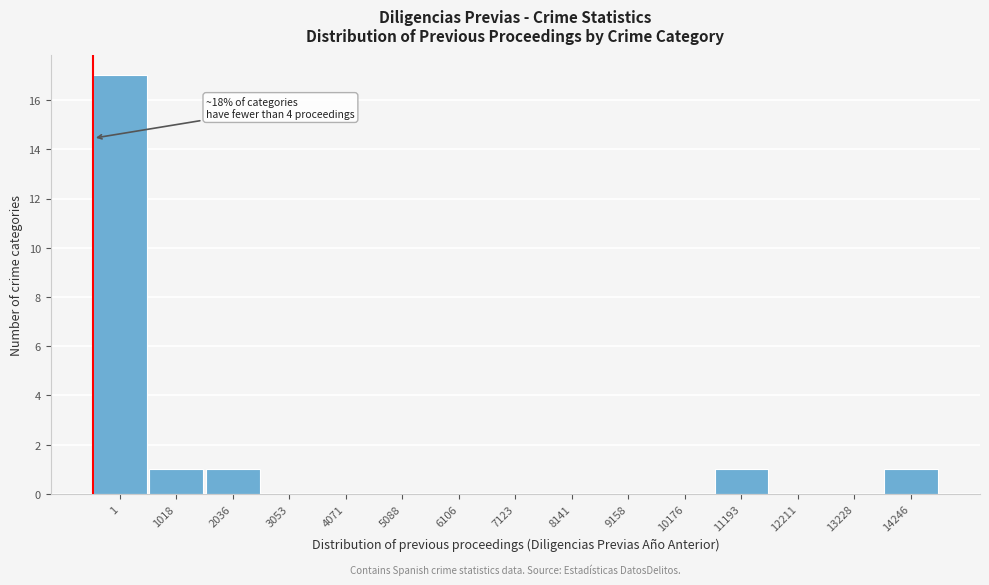

Reading left to right, extract all data points from this chart.

1=17	1018=1	2036=1	3053=0	4071=0	5088=0	6106=0	7123=0	8141=0	9158=0	10176=0	11193=1	12211=0	13228=0	14246=1